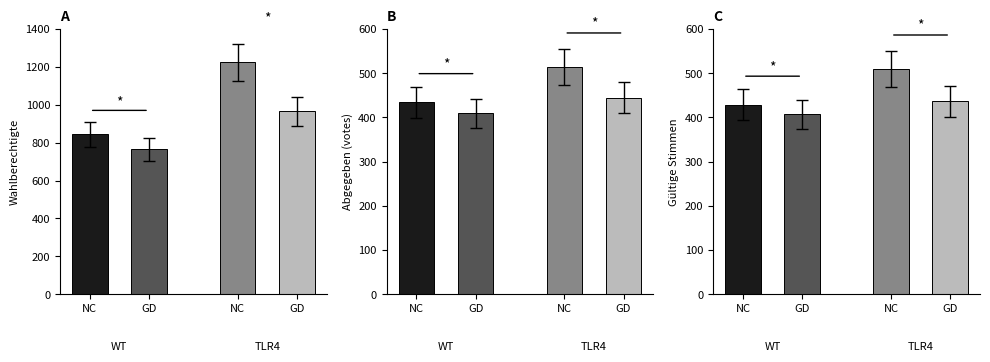

What is the average value of the gueltig2 series?

438